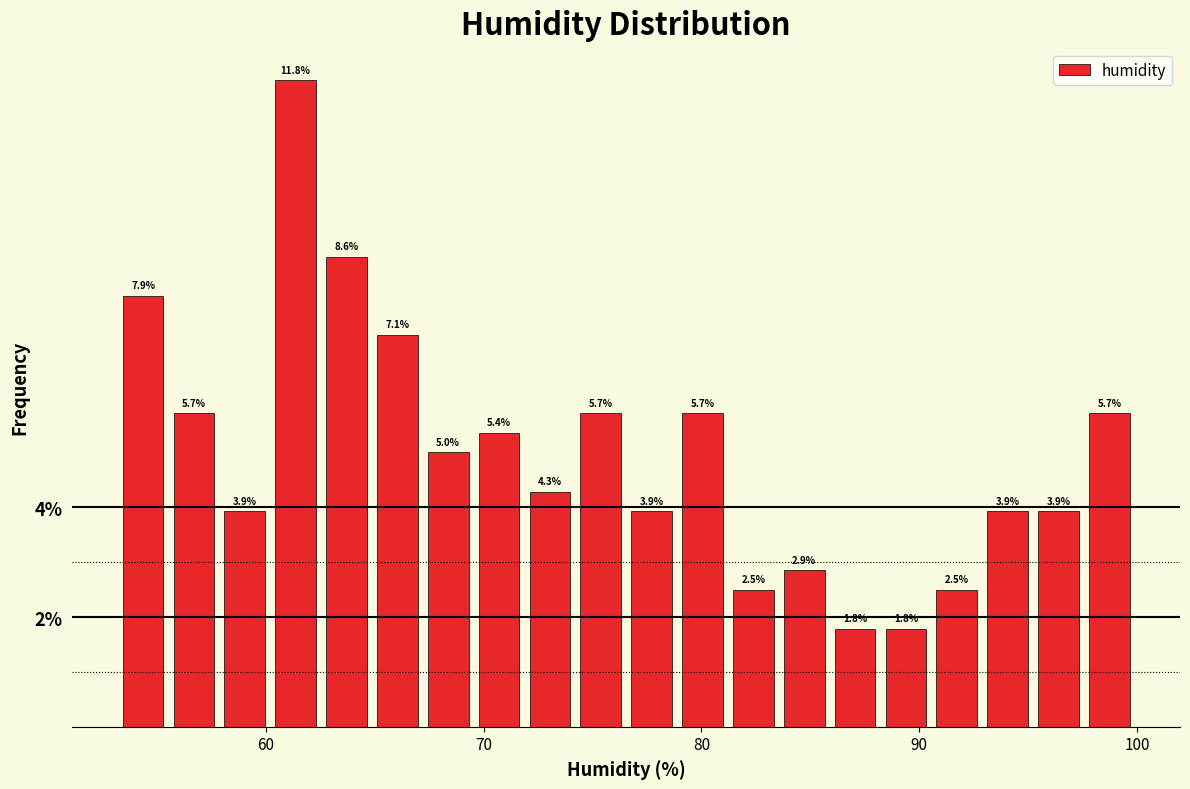

Around what value on the x-axis is the tallest bar? Give the approximate position of its centre, as read against the axis.

61